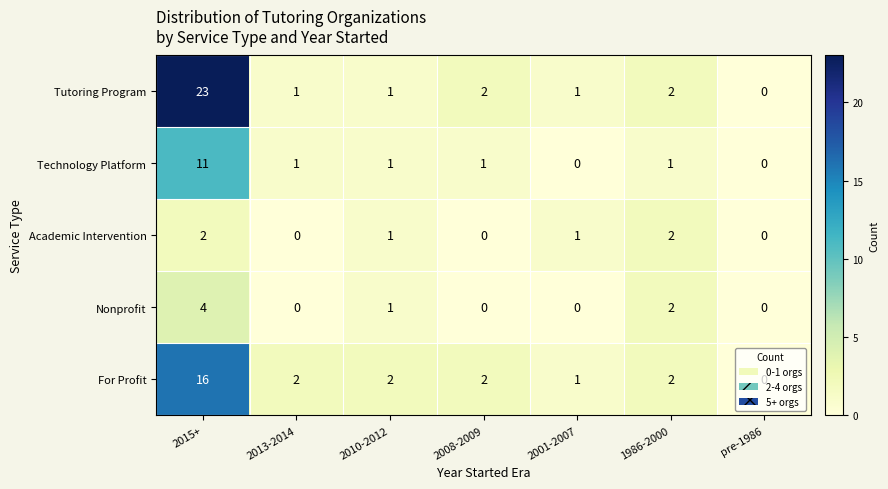

Is it true that Academic Intervention equals 3 at 1986-2000?

False